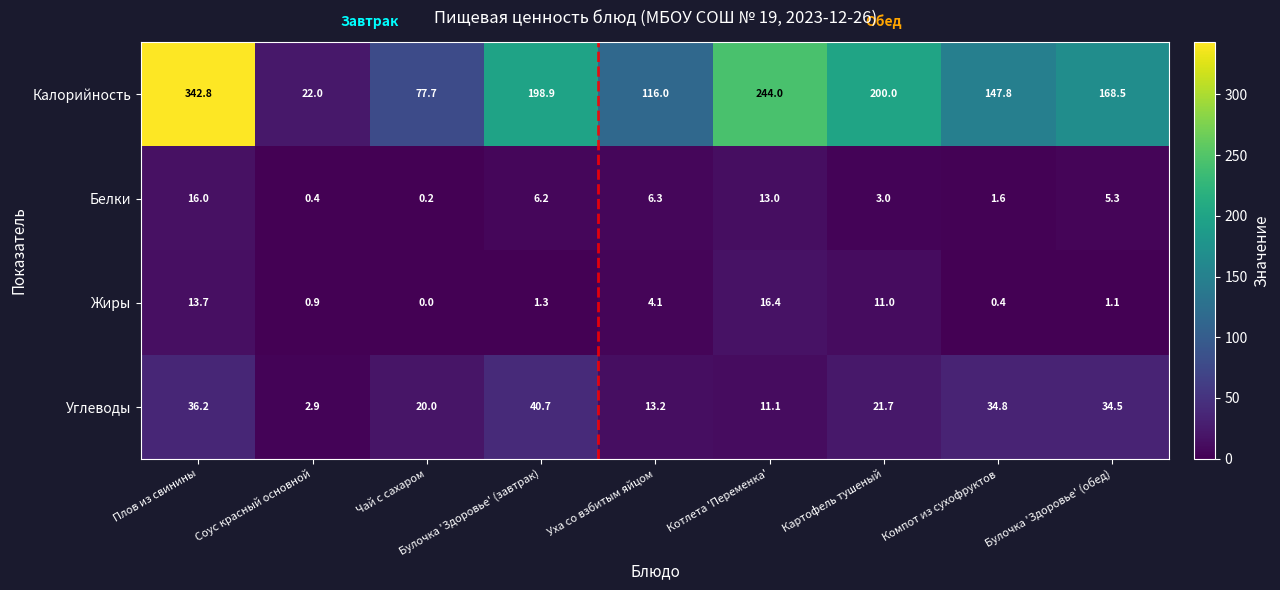

Which series changed the most between Булочка 'Здоровье' (завтрак) and Уха со взбитым яйцом?

Калорийность